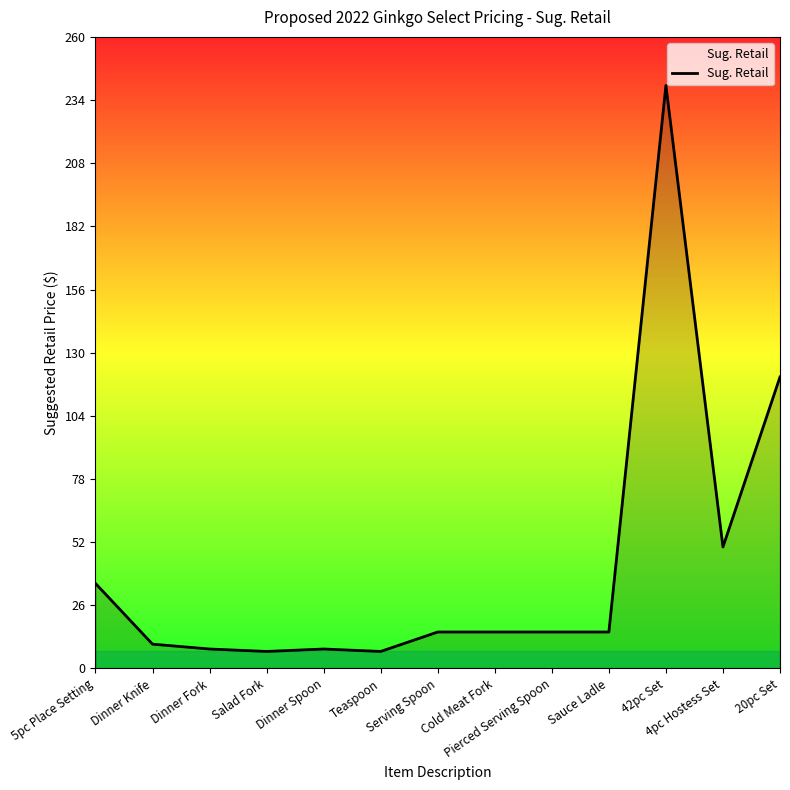

Is it true that the value at 20pc Set is 120?

True